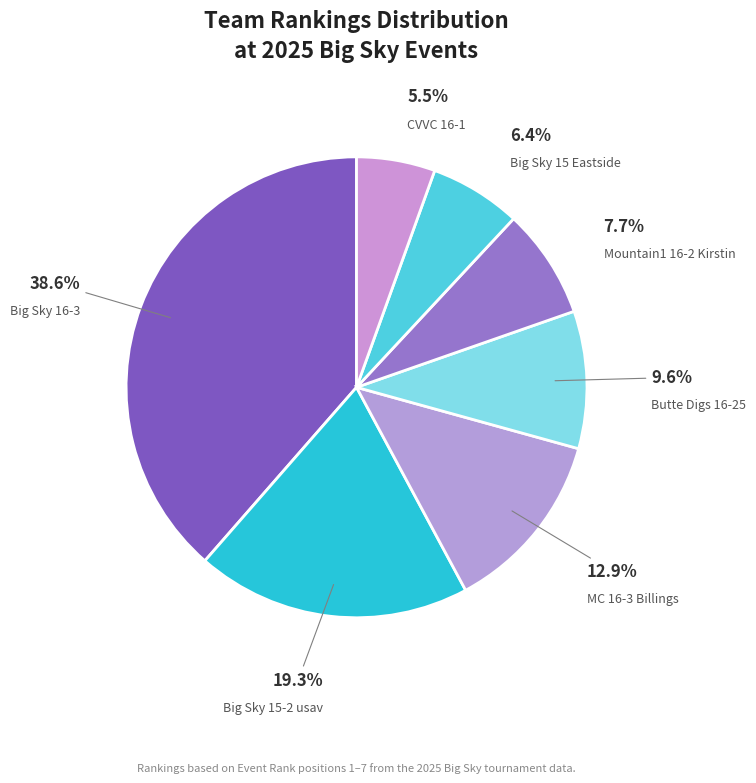

What percentage is NOT represented by Big Sky 15 Eastside?

93.6%